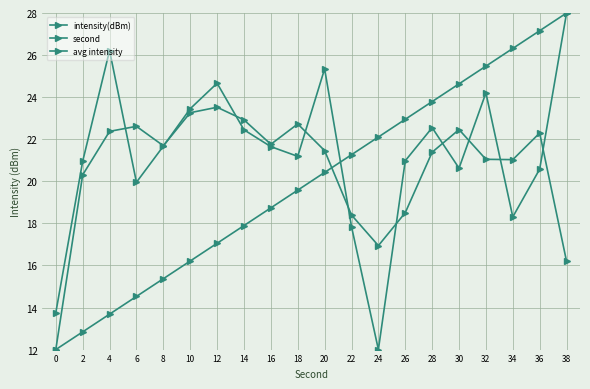

How many series are shown in this chart?

3